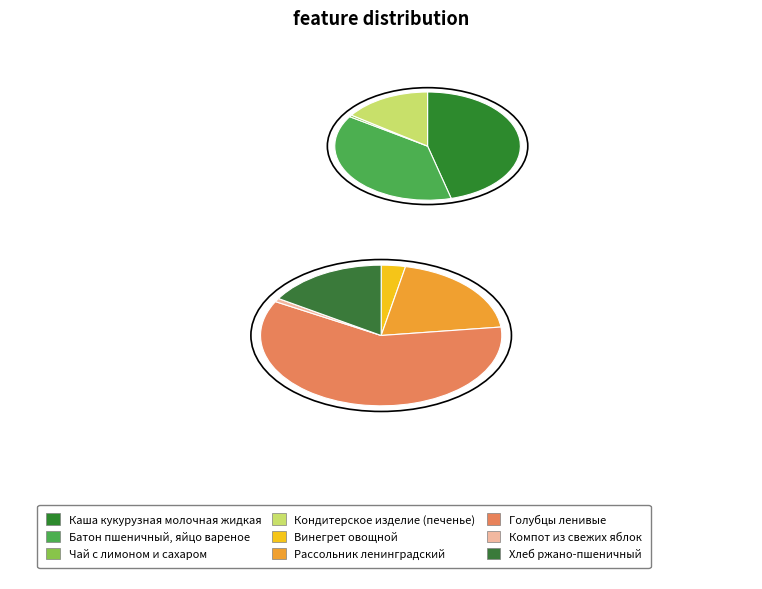

What is the change in value from Винегрет овощной to Голубцы ленивые?

+14.0